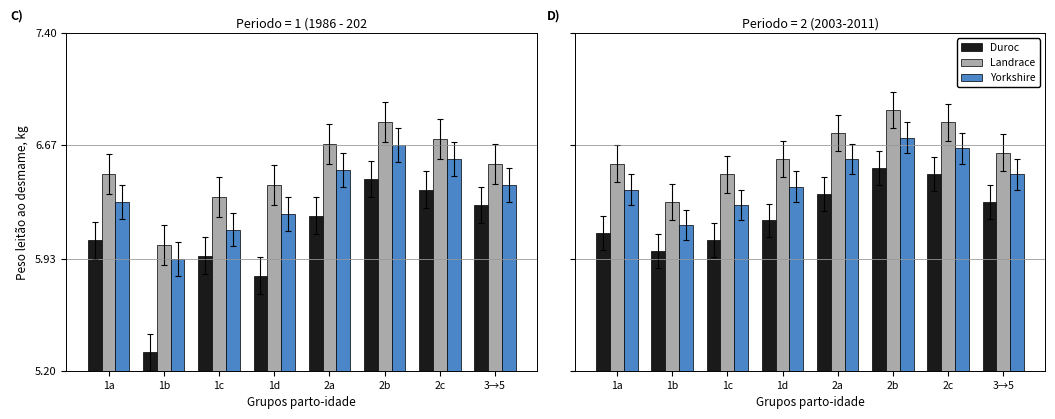

Rank the series at 1d from highest to lowest value.

Landrace, Yorkshire, Duroc